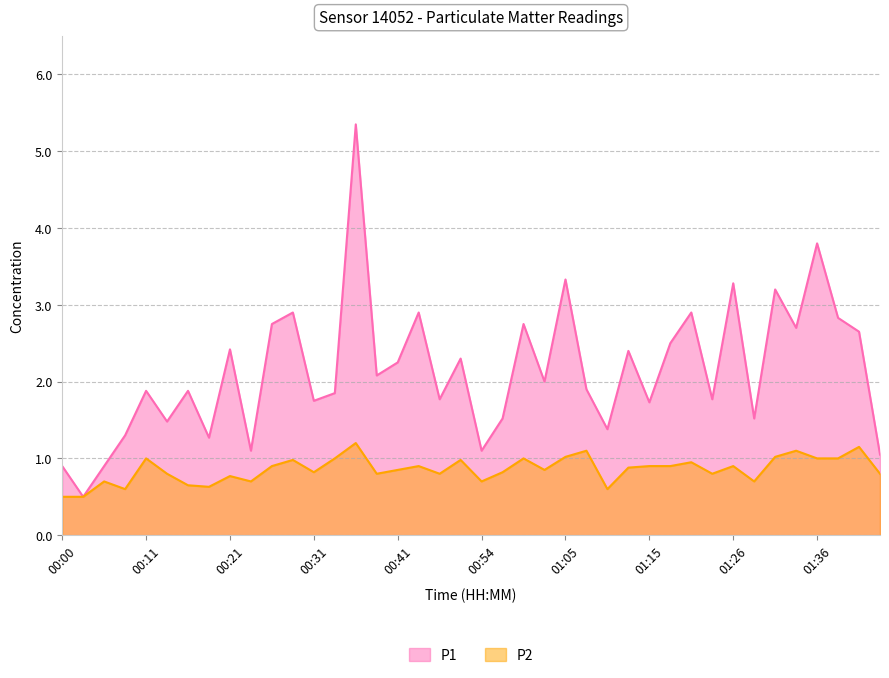

List the series in order of their overall mean, lowest first.

P2, P1